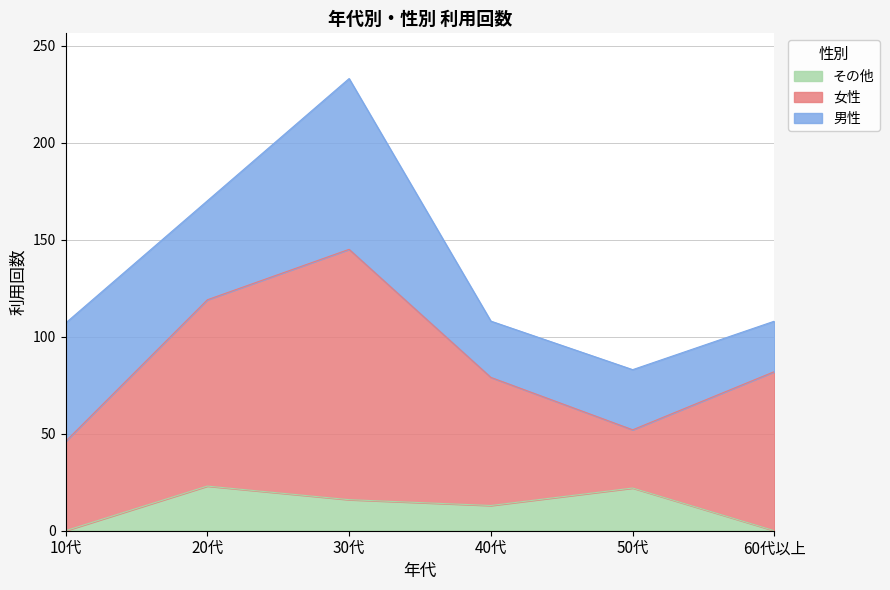

Count the number of categories in the chart.

6